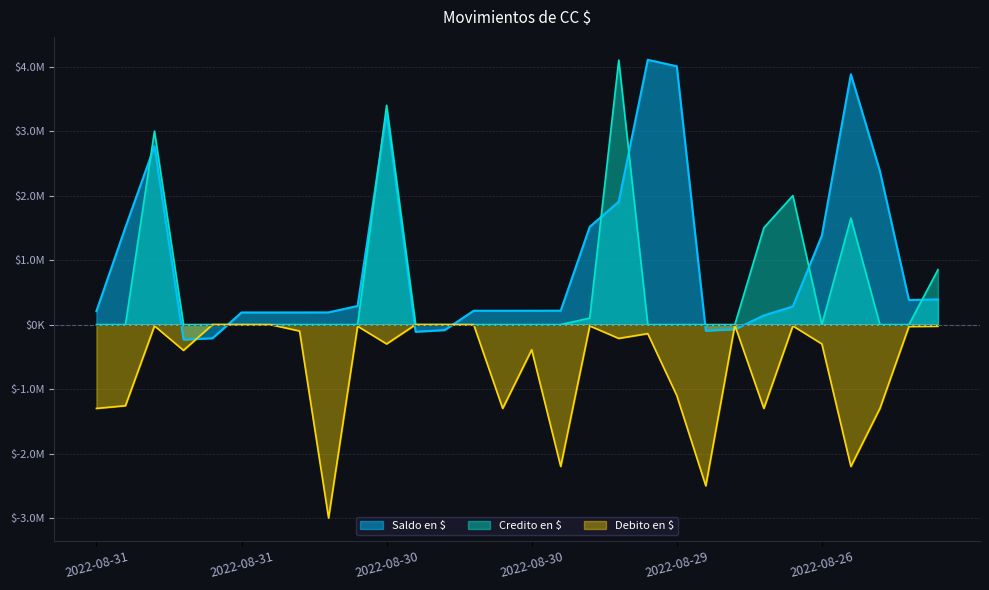

What is the difference between the highest and lowest values at 2022-08-31?

1508771.0